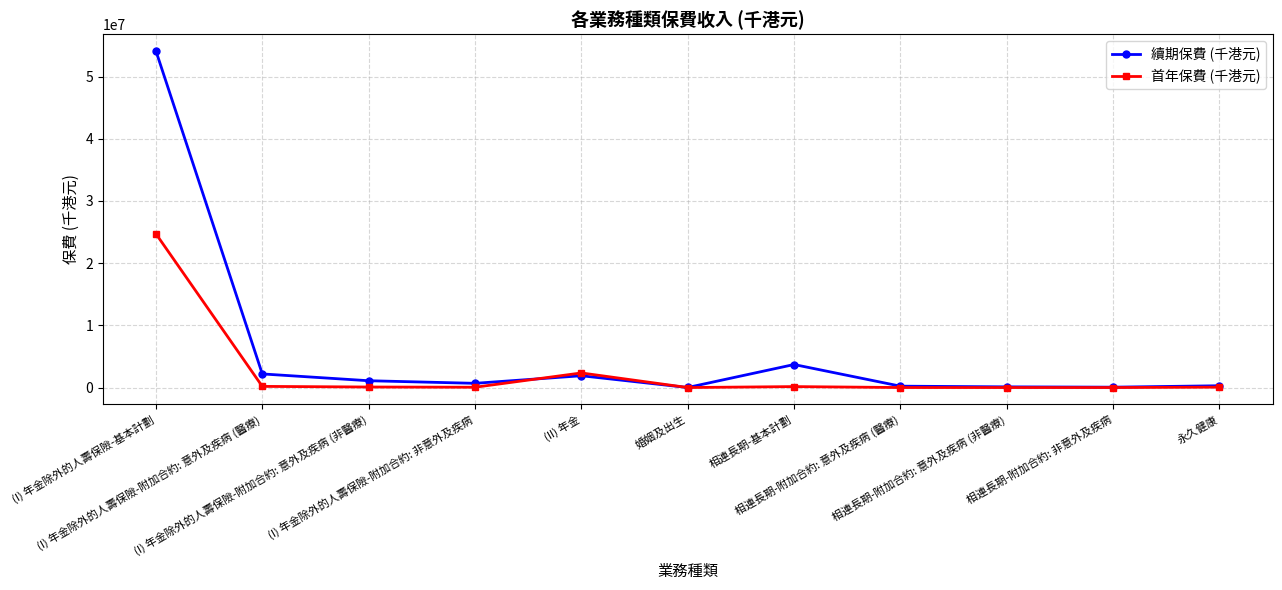

What is the label of the 10th point from the right?

(I) 年金除外的人壽保險-附加合約: 意外及疾病 (醫療)